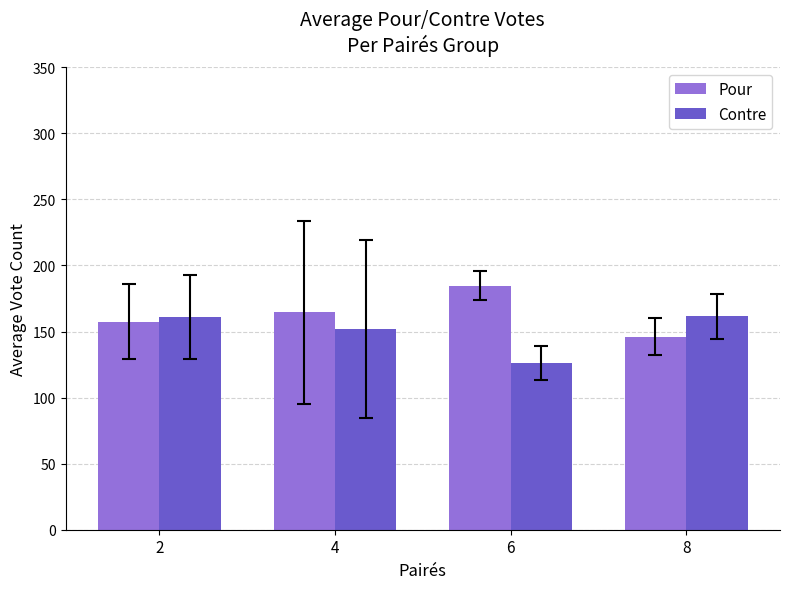

Read the Pour value at 8.

146.0